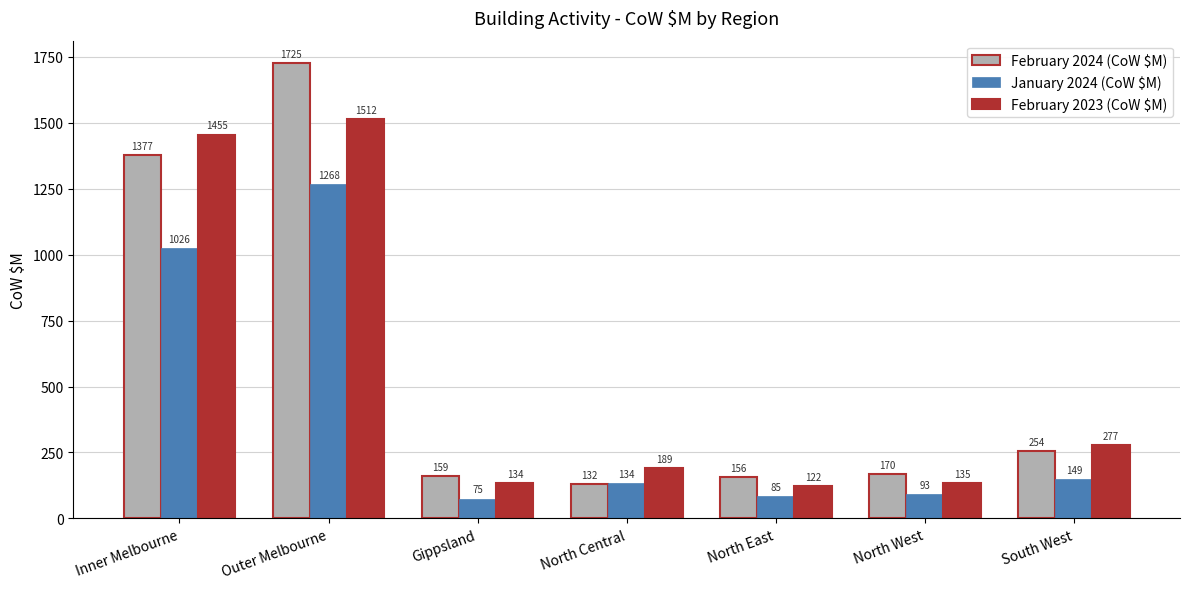

What position from the left is Inner Melbourne?

1